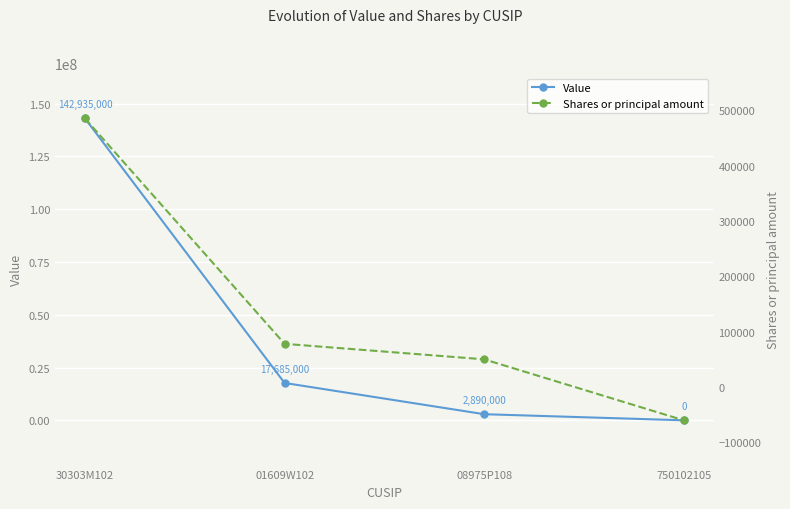

How many categories are shown in the chart?

4